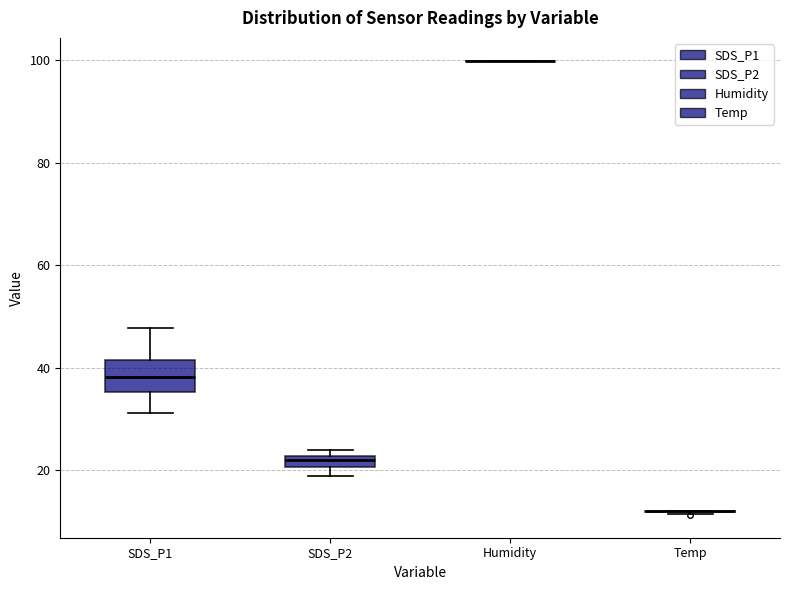

Which box is the tallest, from its lower edge to its upper edge?

SDS_P1